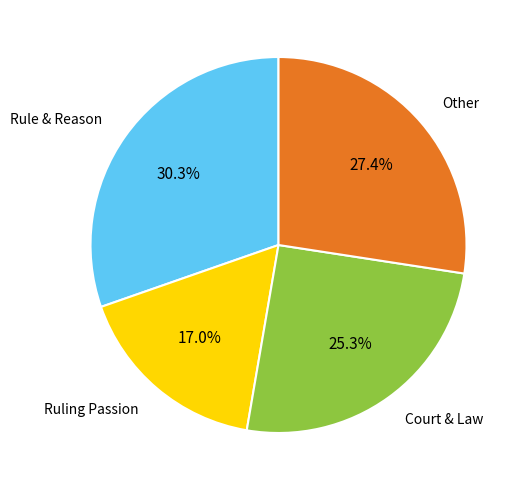

How many slices are in this pie chart?

4